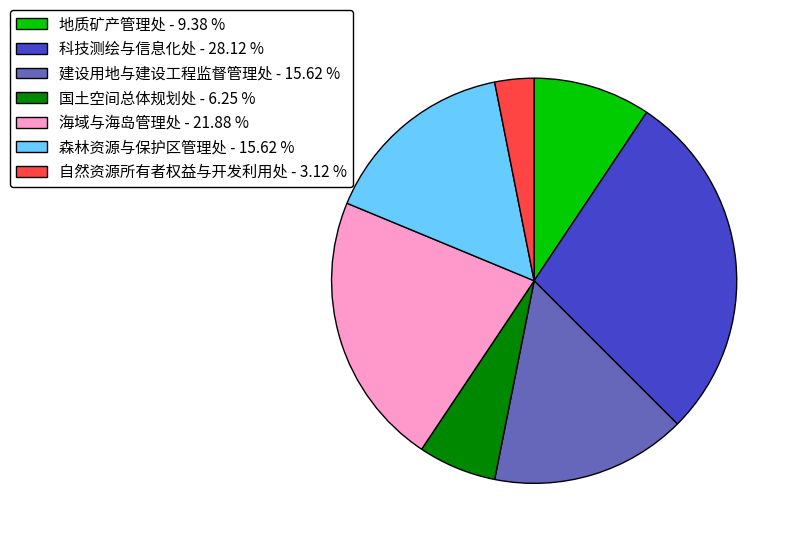

Which slice is the largest?

科技测绘与信息化处